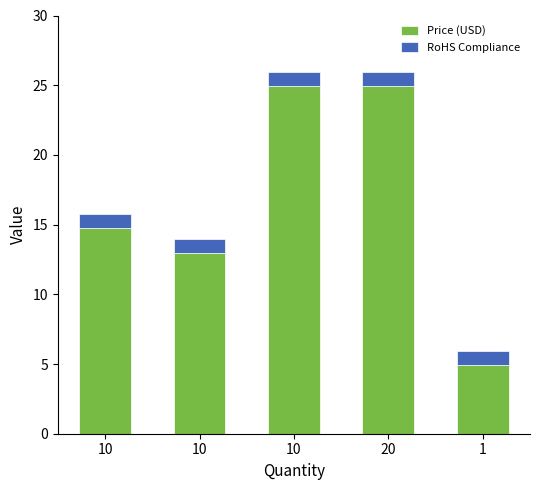

Count the number of data series in this chart.

2